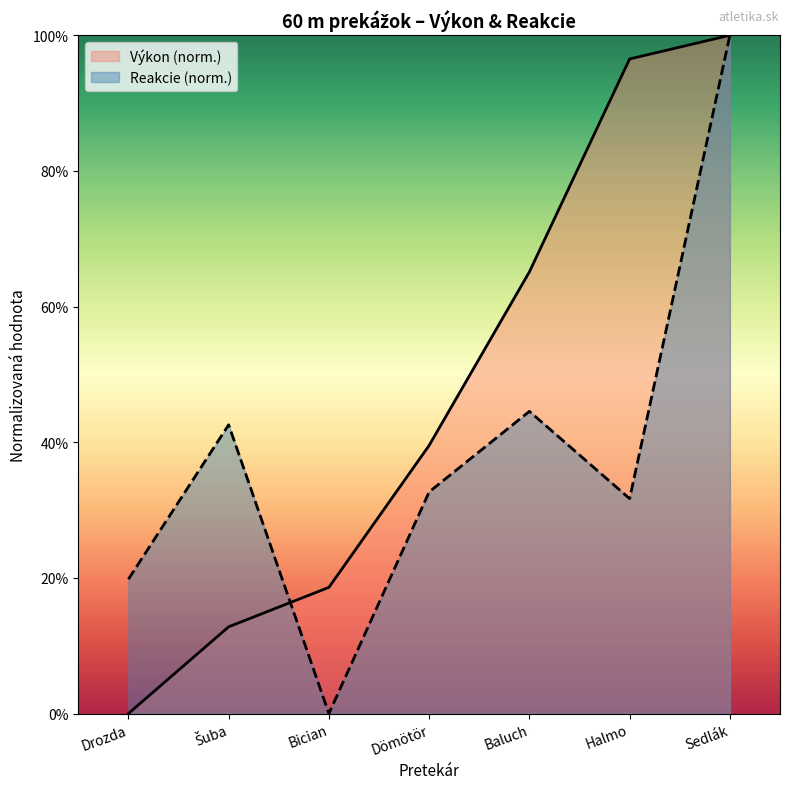

Where do Výkon and Reakcie first cross each other?

Šuba and Bician